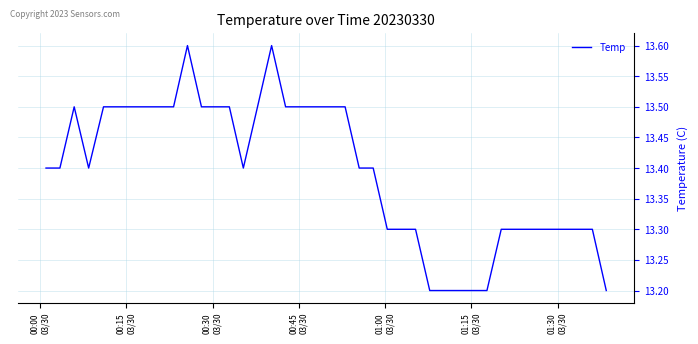

What is the minimum value shown in the chart?

13.2